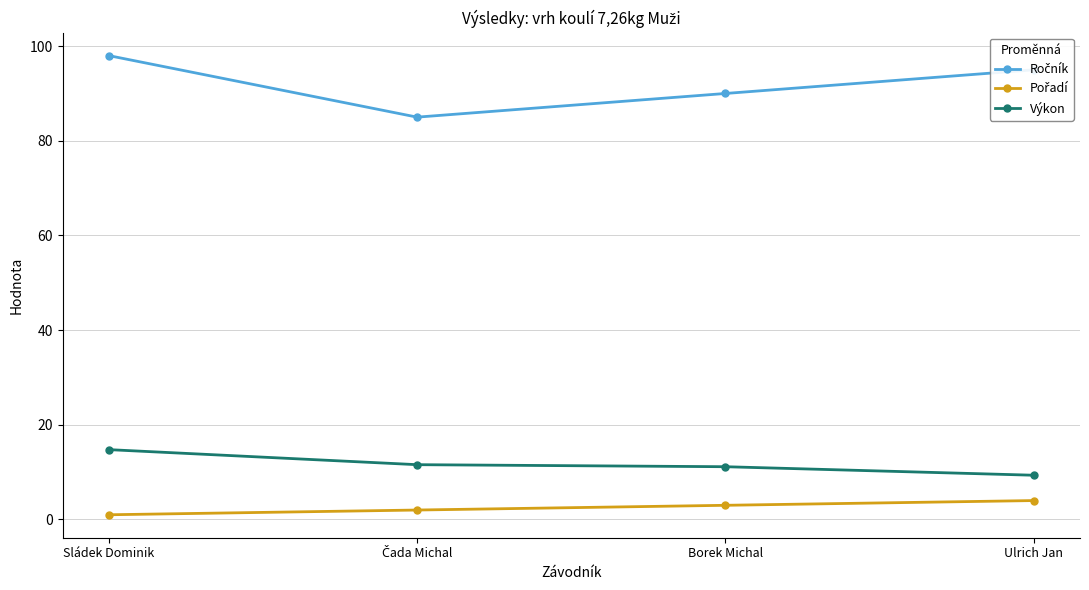

What is the value of the Výkon point at the 2nd from the left?

11.6